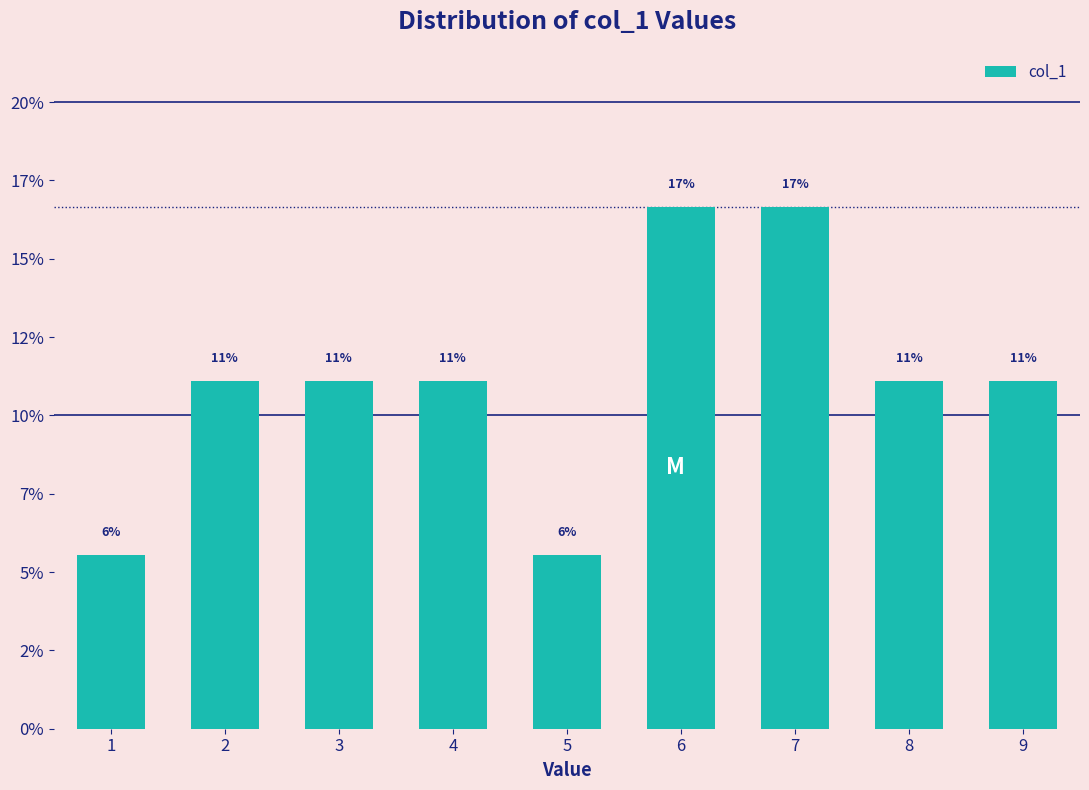

Does the chart contain any negative values?

No